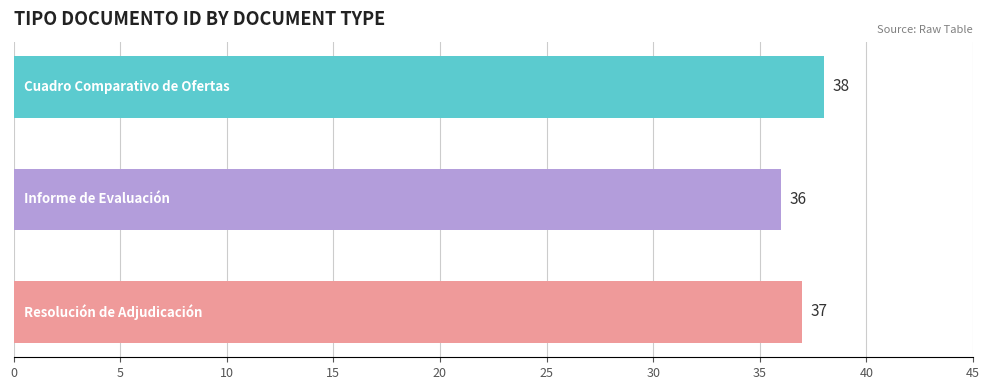

What is the sum of all values?

111